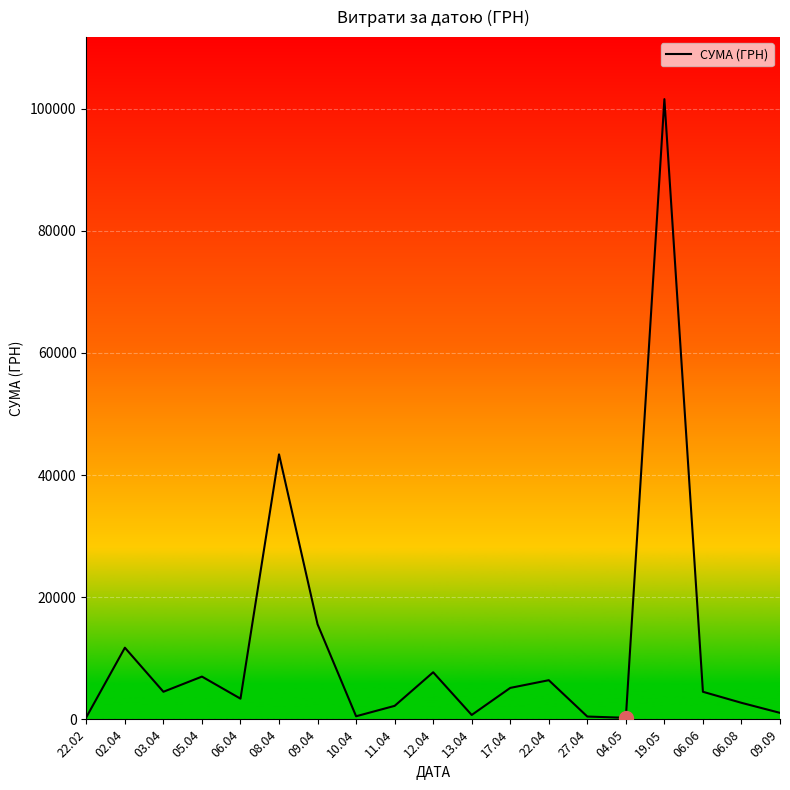

What is the difference between the maximum and minimum values?

101313.0